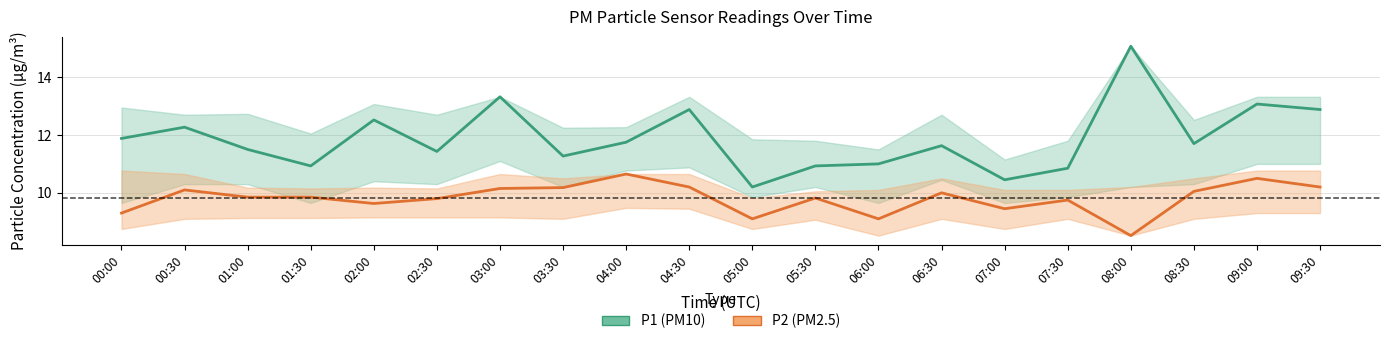

True or false: P2 has more than 0 points higher than both neighbors.

True